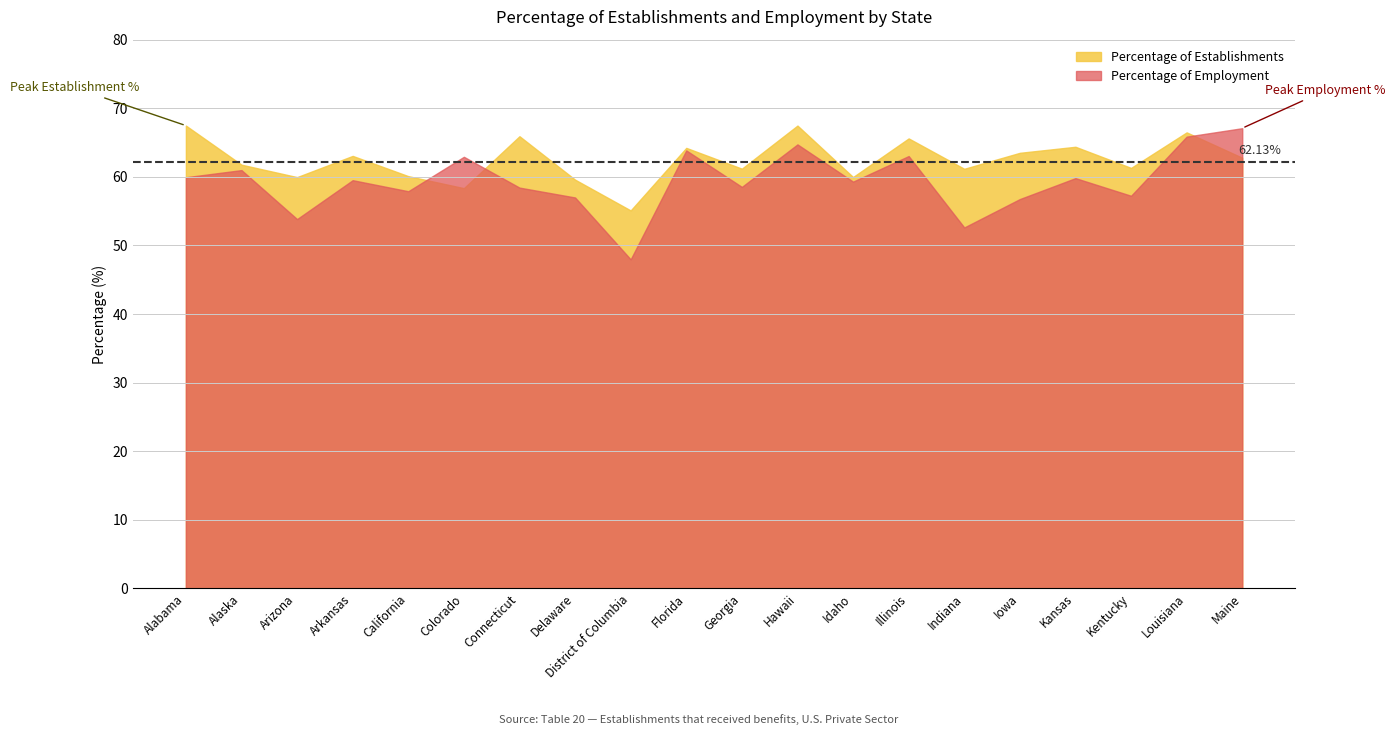

In Percentage of Establishments, how many points are higher than both neighbors (excluding endpoints)?

7